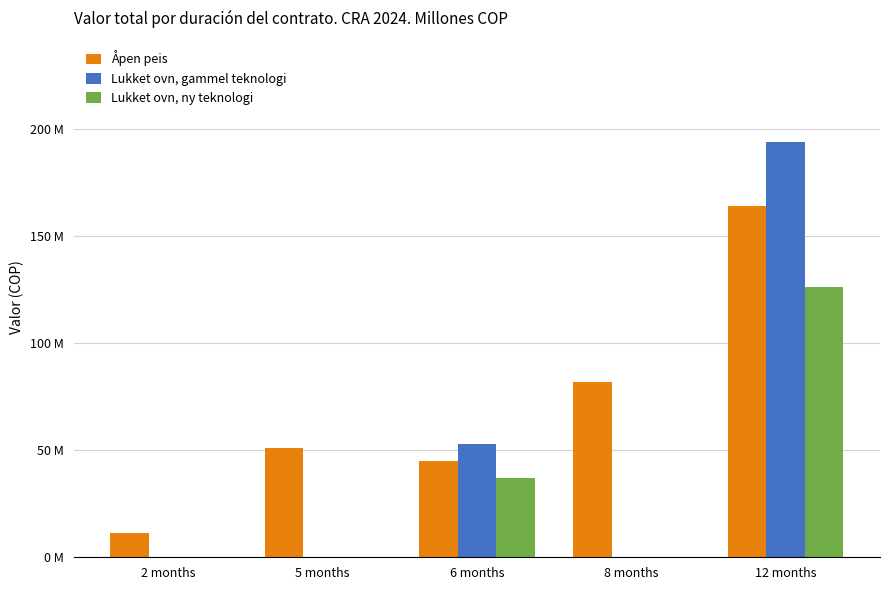

True or false: Lukket ovn, gammel teknologi has a value of -72940729 at 5 months.

False